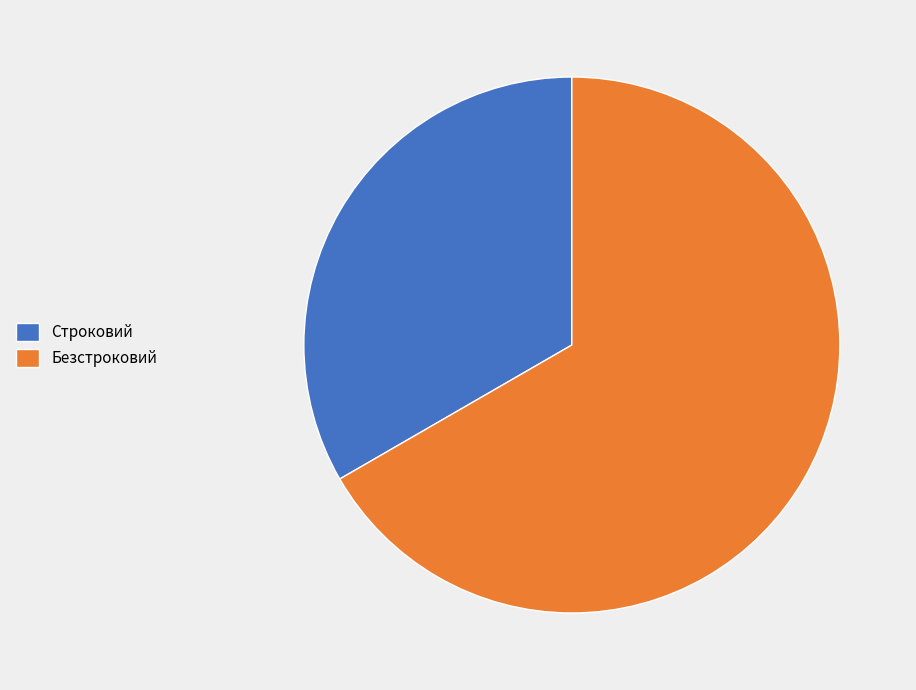

The Безстроковий slice represents 67% of the pie. True or false?

True